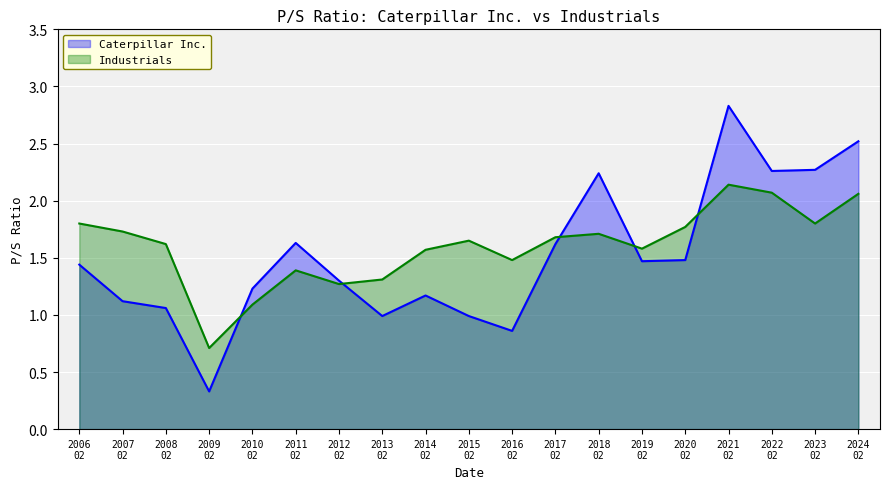

Does the chart display data point markers on the line(s)?

No